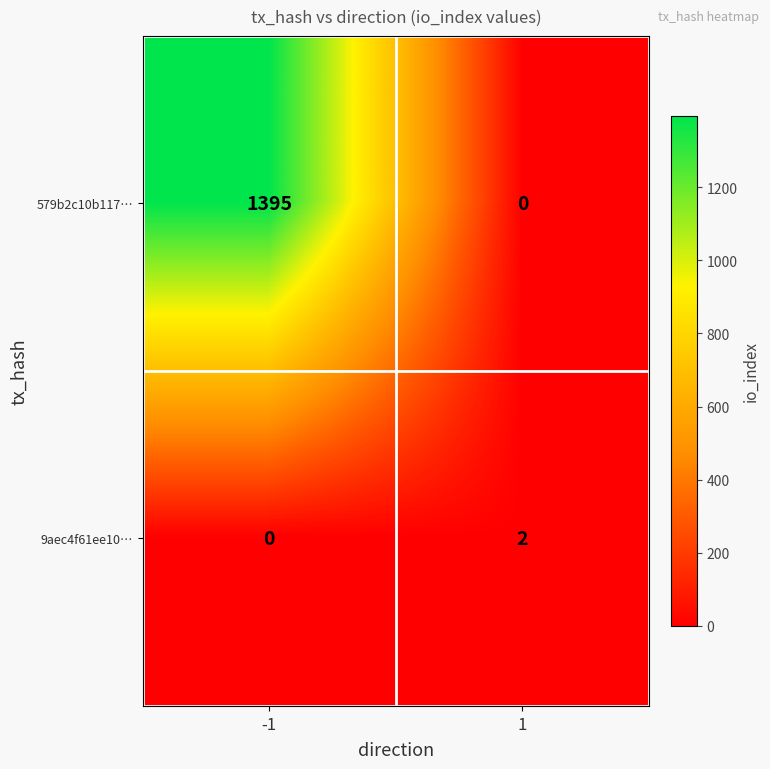

What is the sum of the 579b2c10b117… values at -1 and 1?

1395